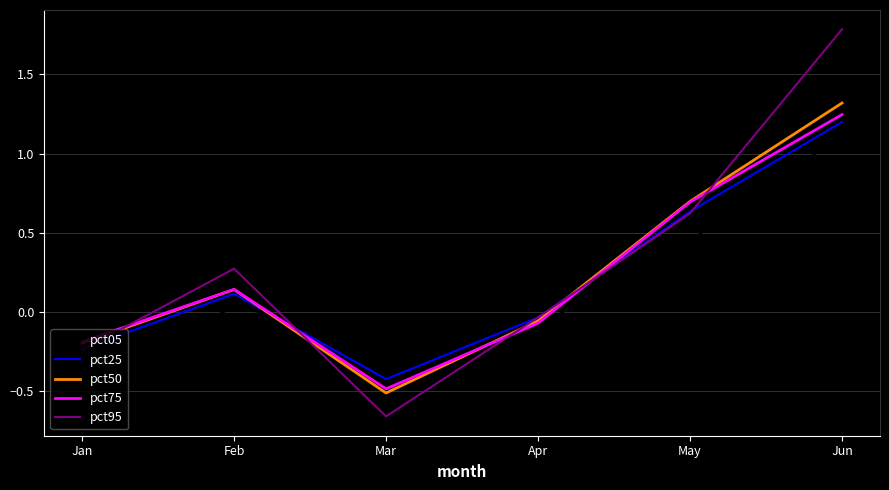

What is the total value across all series at Apr?

-0.3